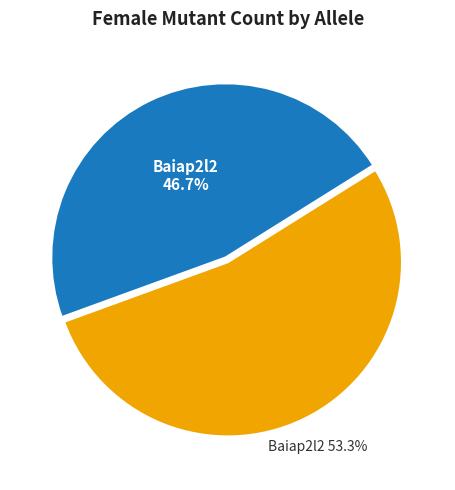

Is there any slice that represents more than half of the pie?

Yes